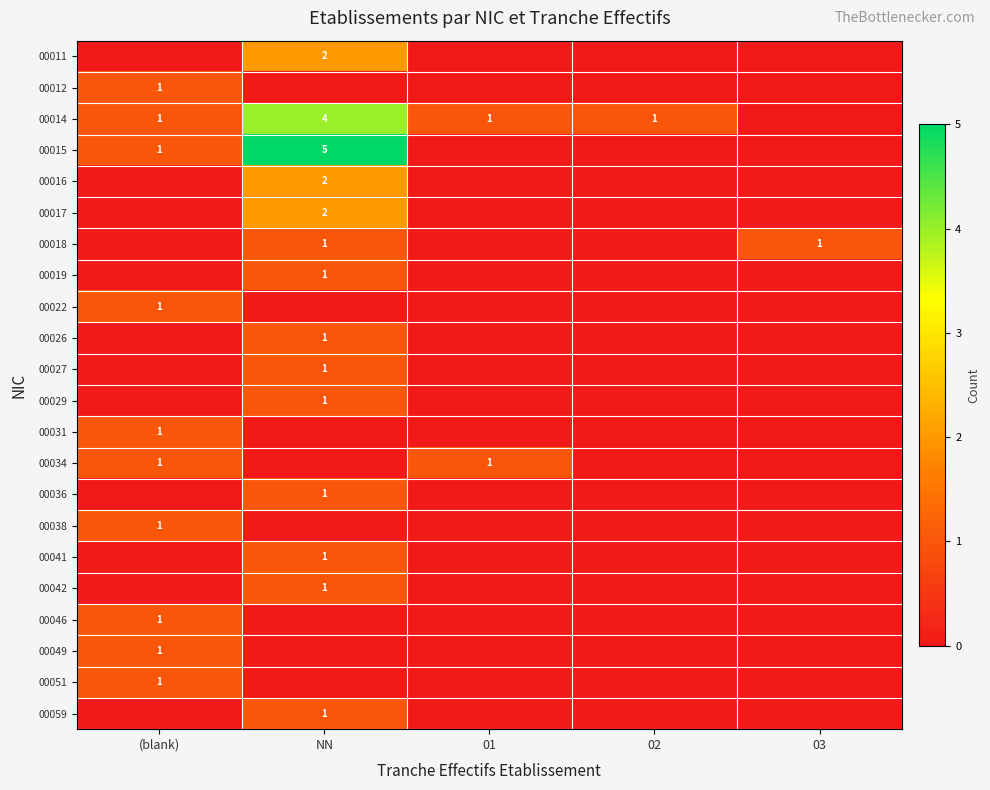

Is it true that 00014 equals 1 at 01?

True